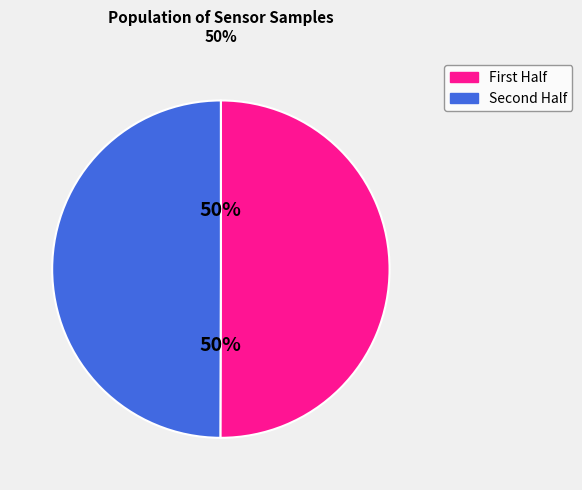

To the nearest percent, what is the average slice percentage?

50%